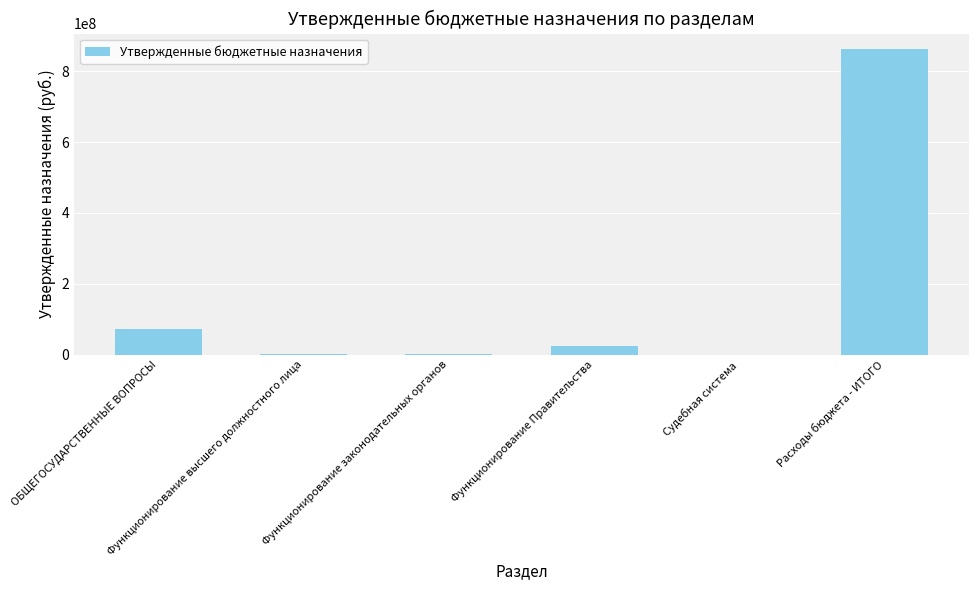

What is the approximate value at Функционирование высшего должностного лица?

2414729.9